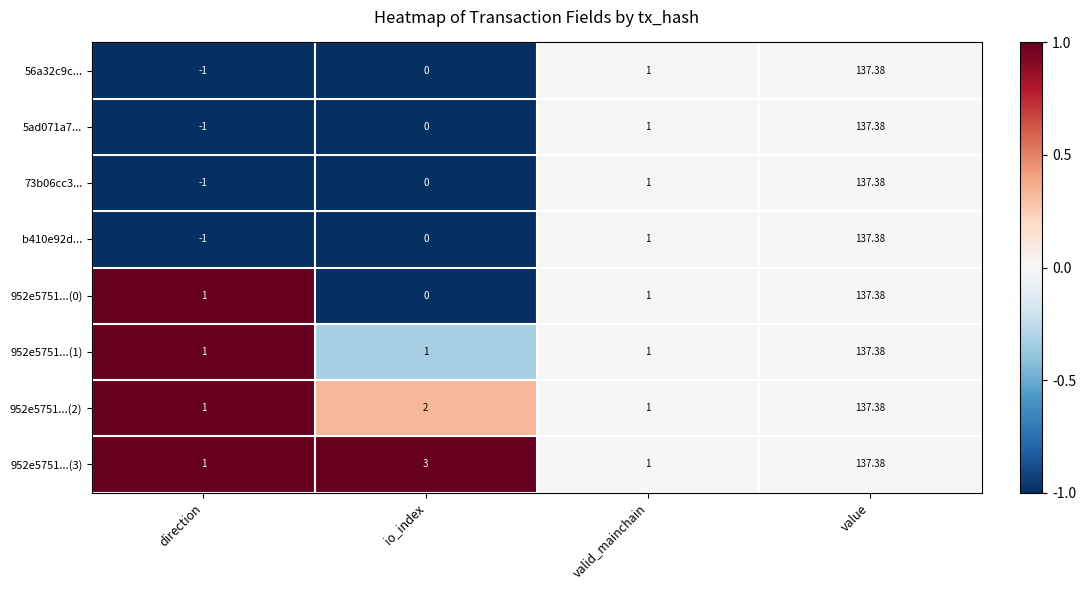

At which category is the sum across all series the highest?

value